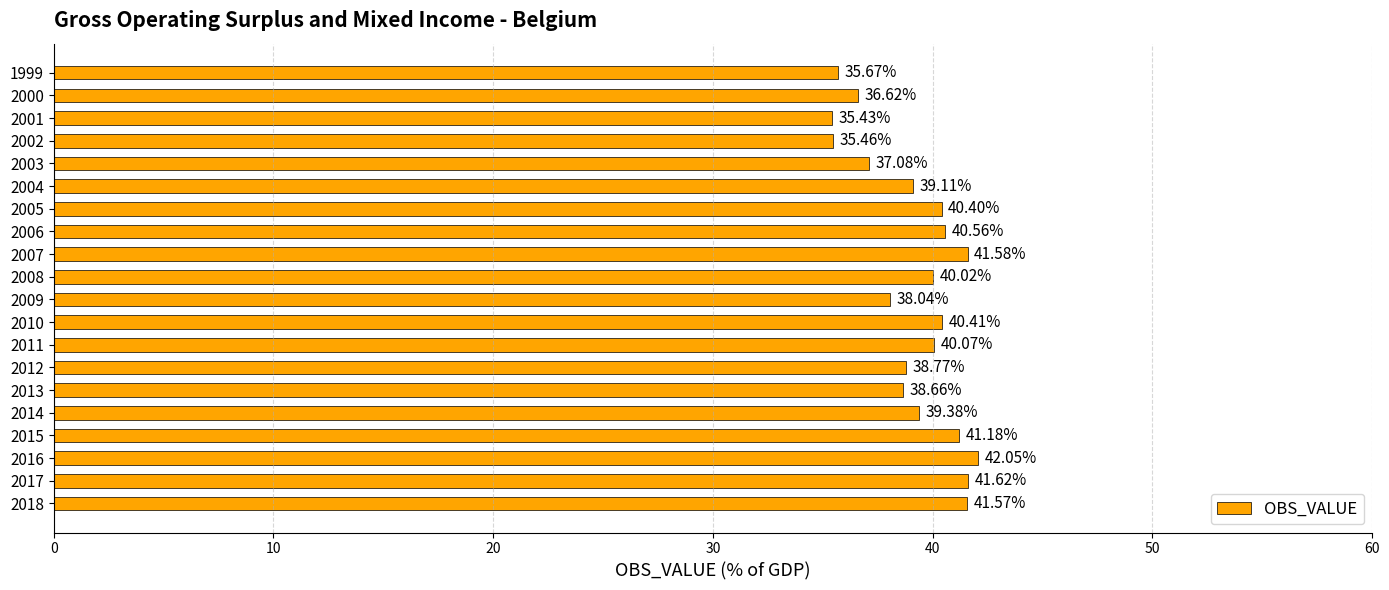

List the labels in order of value, smallest first.

2001, 2002, 1999, 2000, 2003, 2009, 2013, 2012, 2004, 2014, 2008, 2011, 2005, 2010, 2006, 2015, 2018, 2007, 2017, 2016